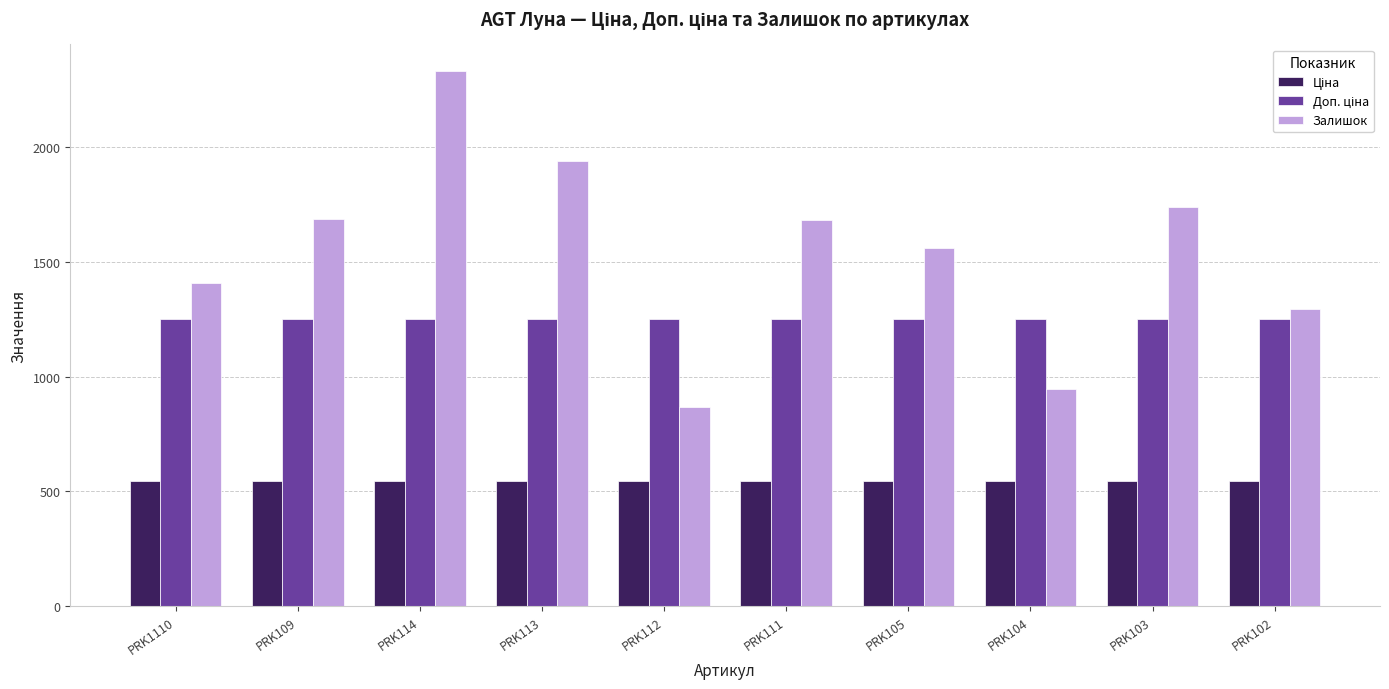

What is the sum of the Залишок values at PRK113 and PRK103?

3674.0